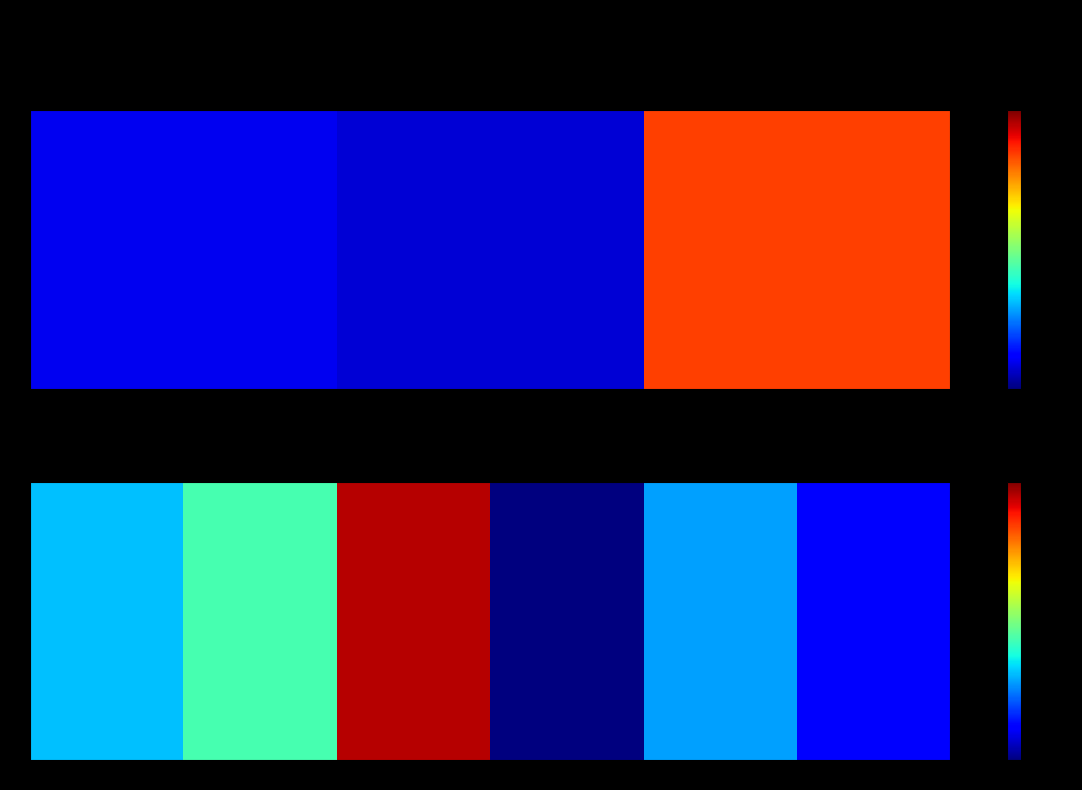

At which category is the sum across all series the highest?

2 блюдо